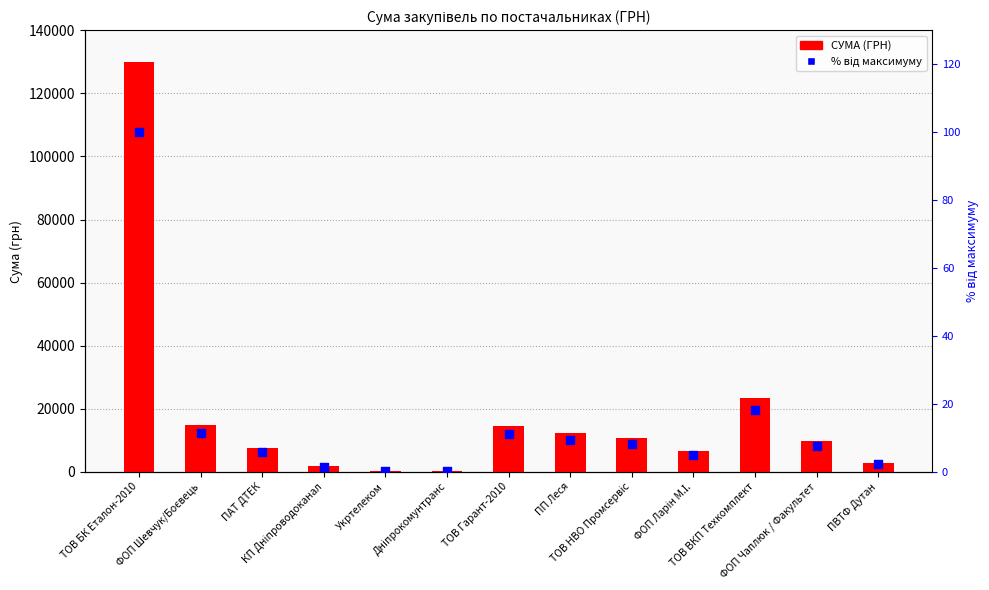

What are all the series names shown in the legend?

СУМА (ГРН), % від максимуму